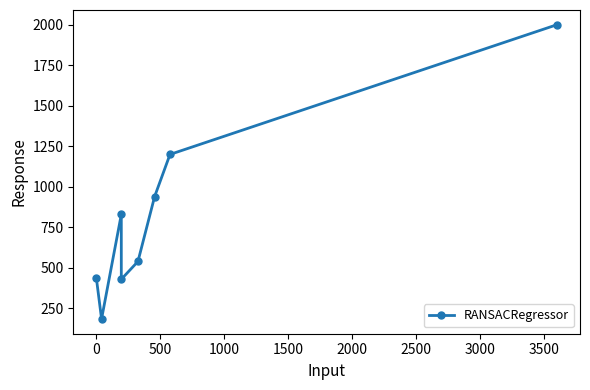

The chart shows a value of 3019 at 3000. True or false?

False